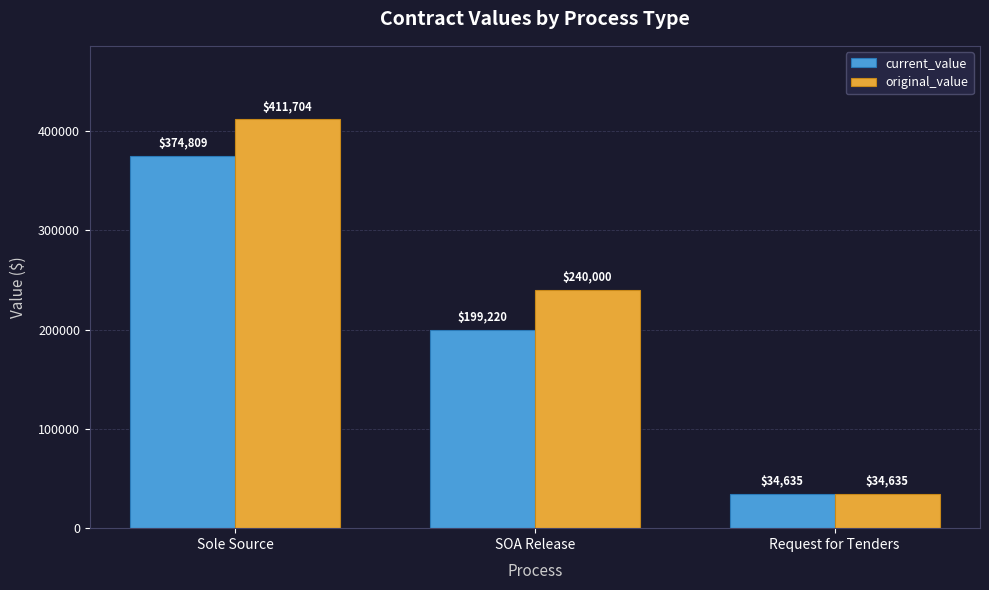

True or false: original_value has a value of 16835.3 at Request for Tenders.

False